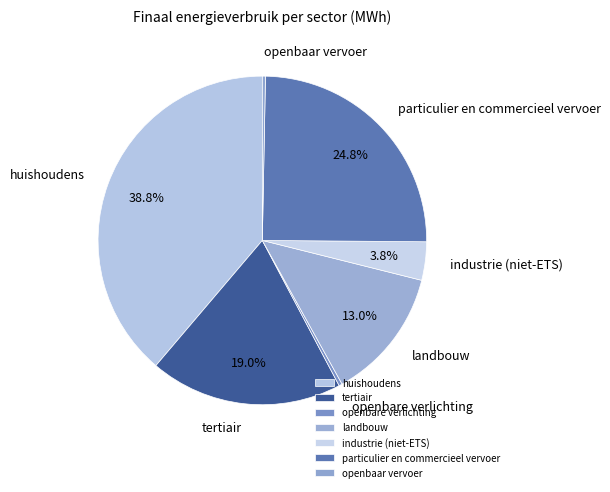

Which category has the biggest portion of the pie?

huishoudens